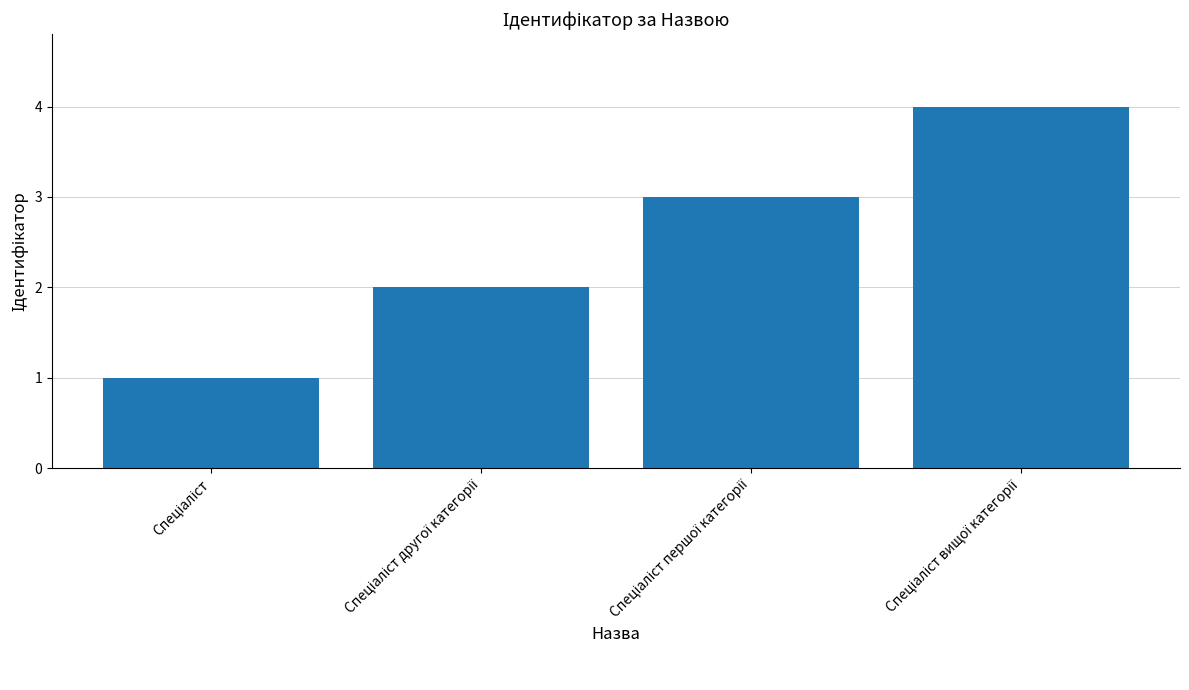

What is the value of the 4th bar from the left?

4